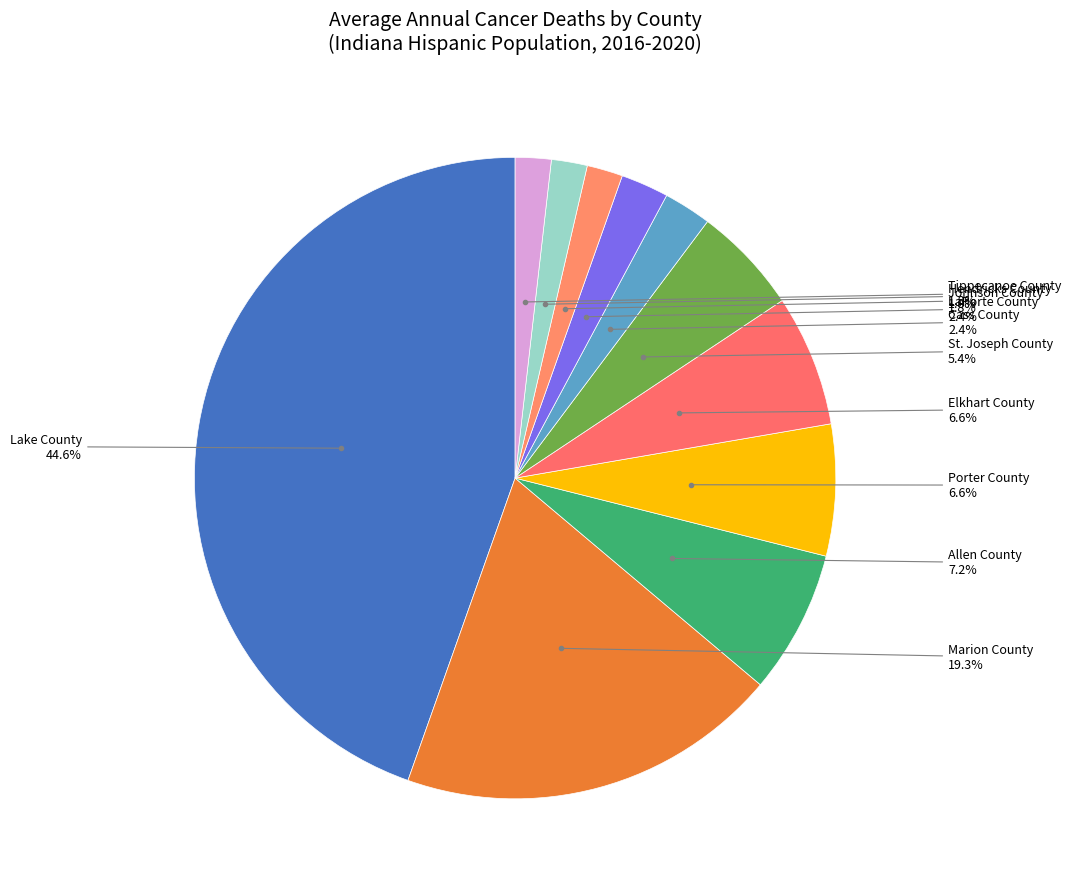

How many slices are in this pie chart?

11